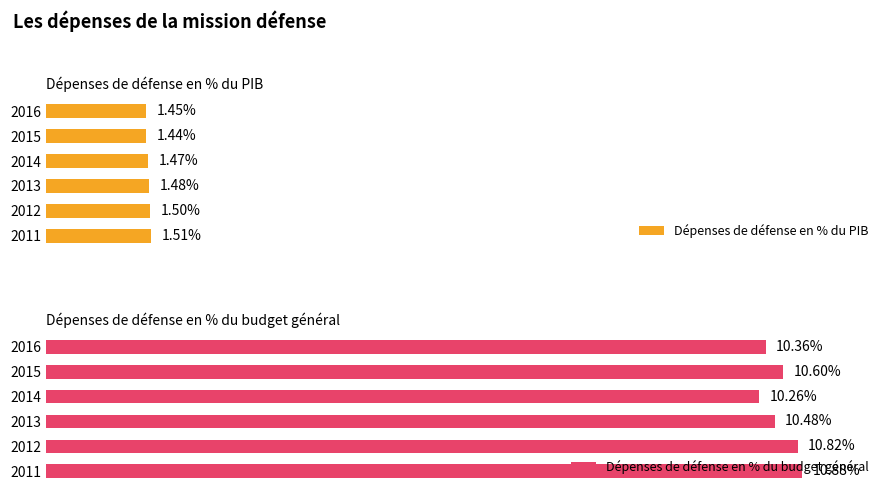

What is the sum of all Dépenses de défense en % du budget général values?

63.4